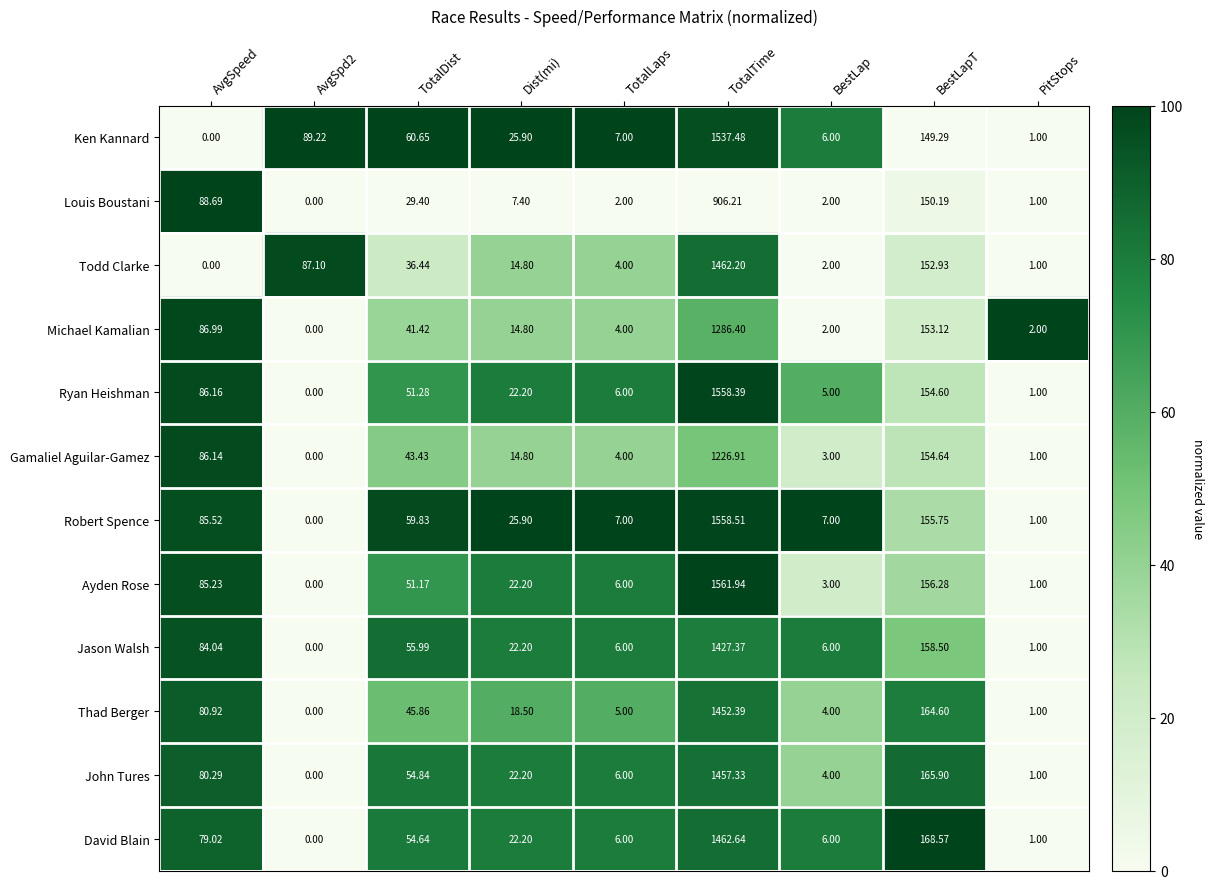

At which label is David Blain closest to 731?

BestLapT